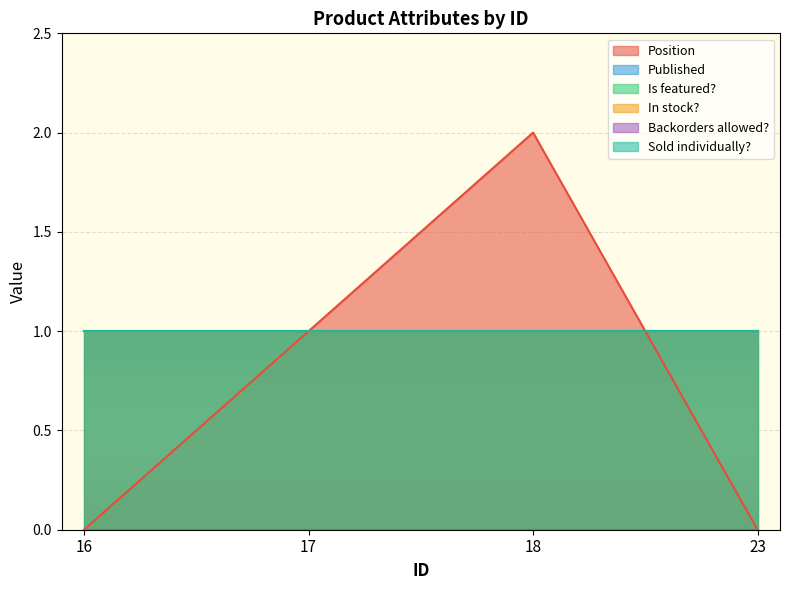

At which label is Position closest to 1?

17